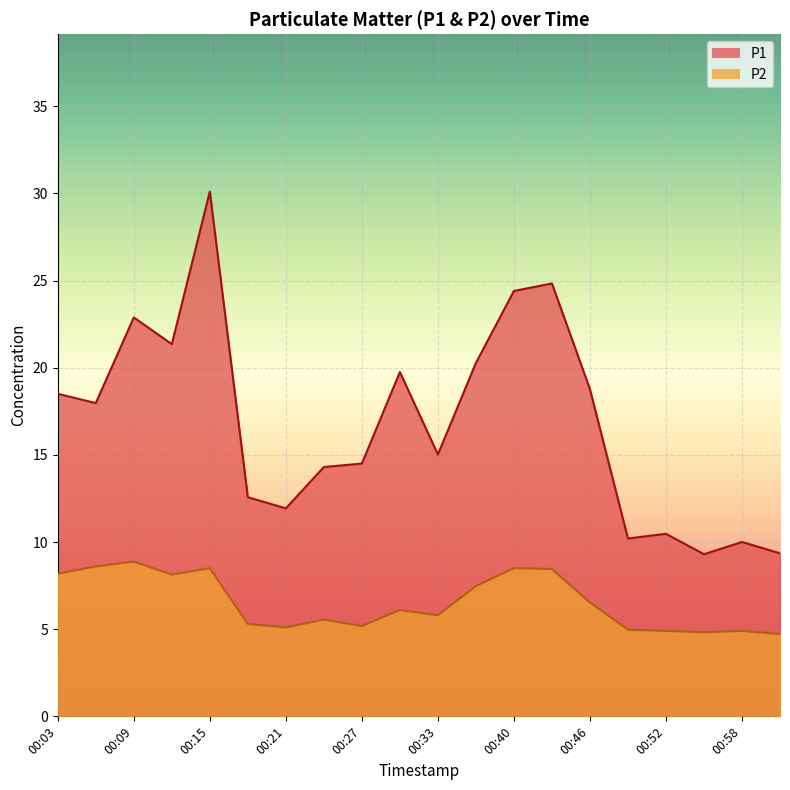

Which series has the widest spread of values?

P1